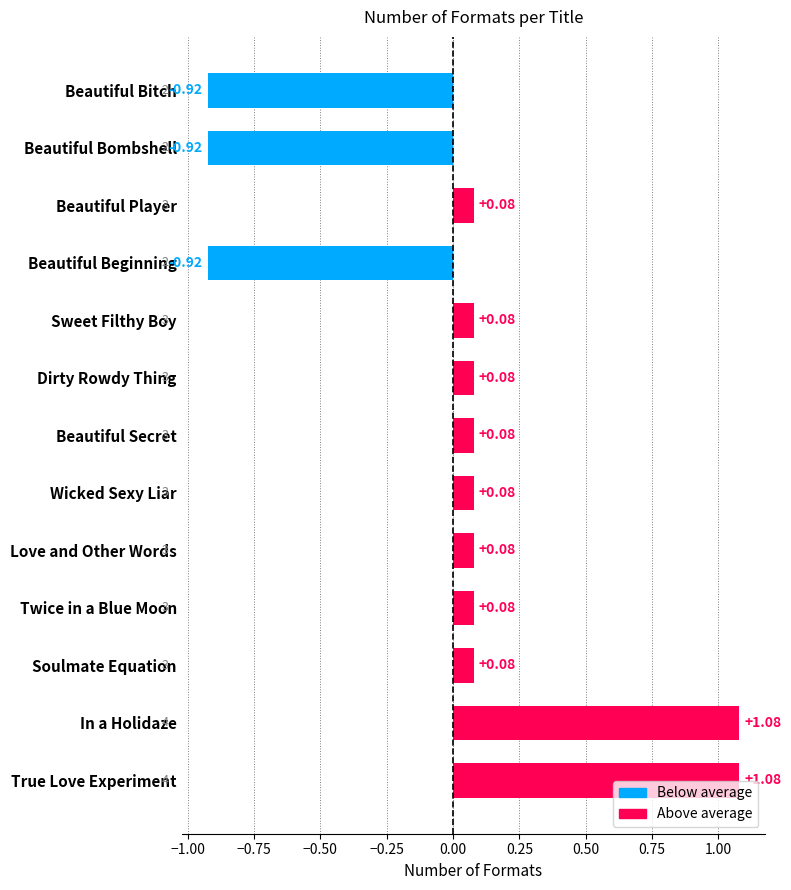

What is the difference between the second highest and second lowest values?

2.0